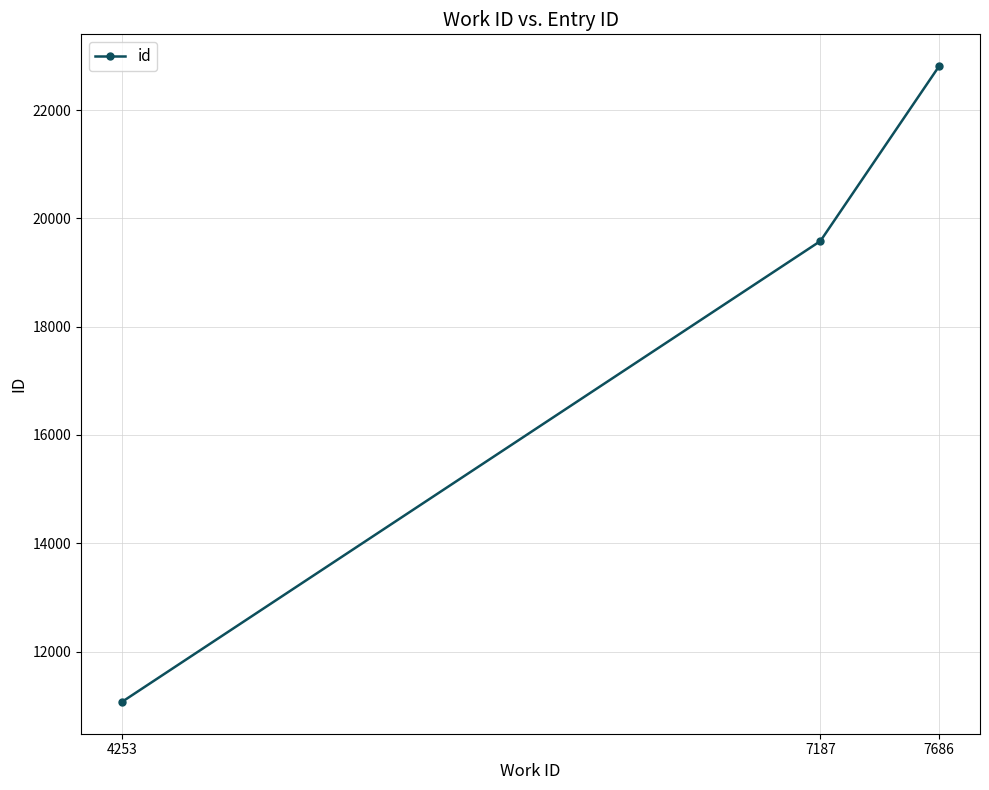

Rank the categories by value from highest to lowest.

7686, 7187, 4253